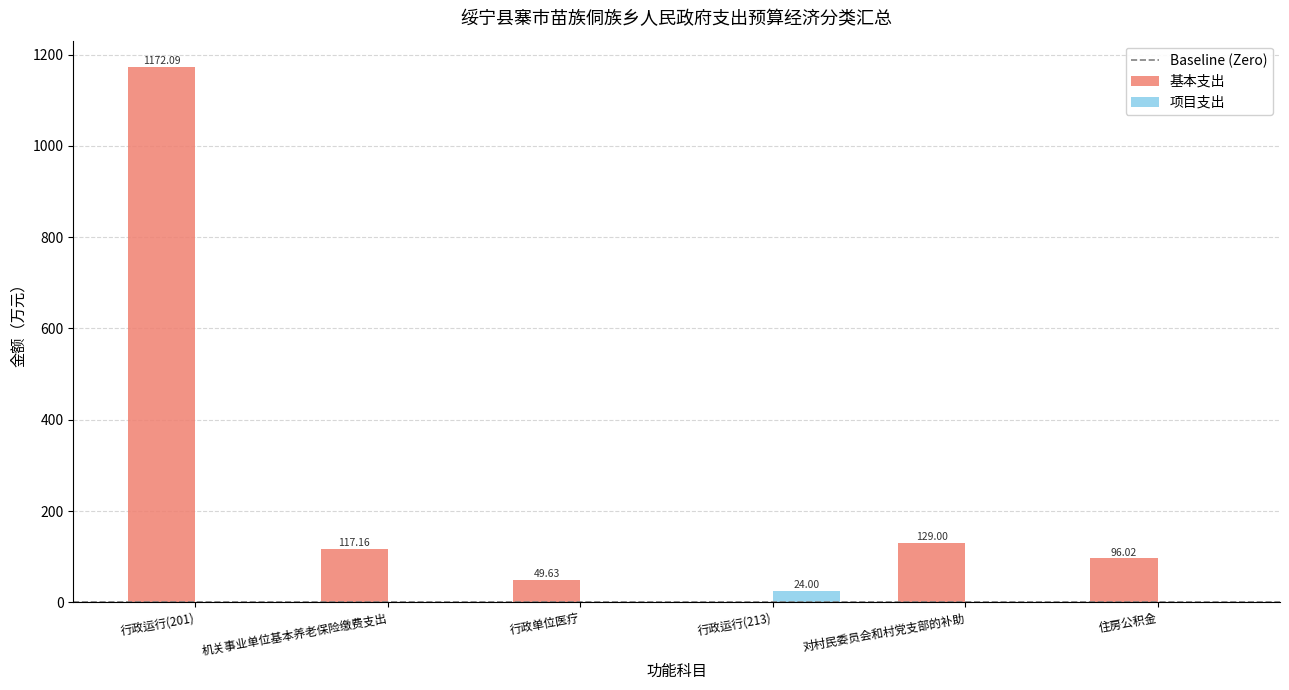

Which series has the widest spread of values?

基本支出